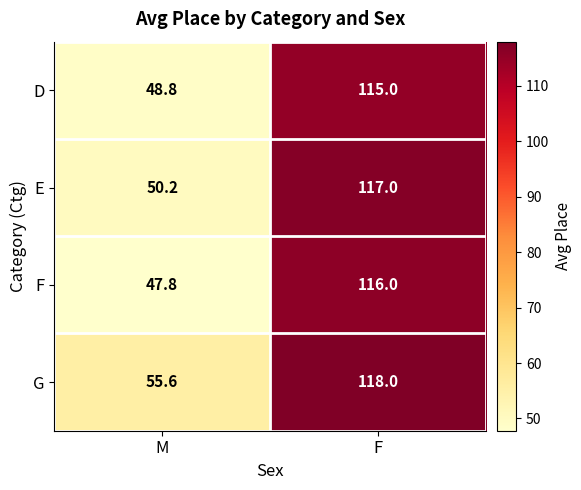

Reading right to left, extract all data points from this chart.

D: 115.0	48.8
E: 117.0	50.2
F: 116.0	47.8
G: 118.0	55.6